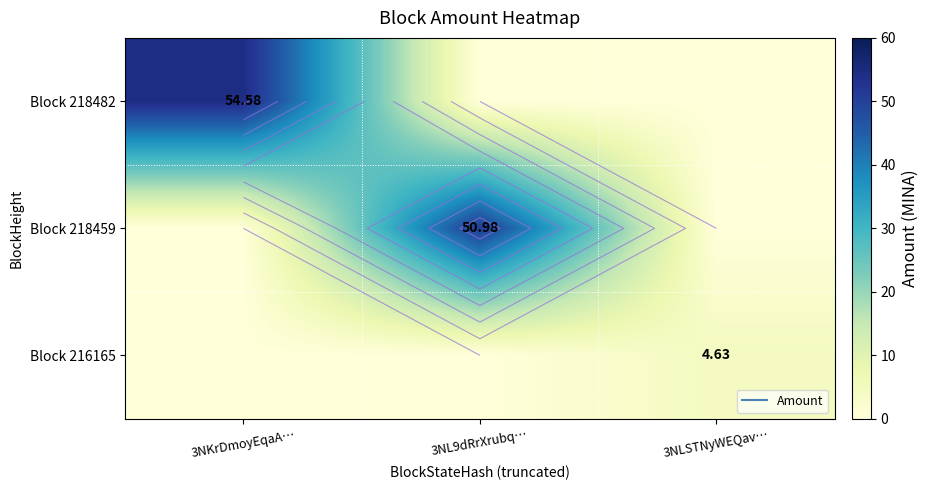

The Block 218459 series shows 21.5 at 3NL9dRrXrubq…. True or false?

False